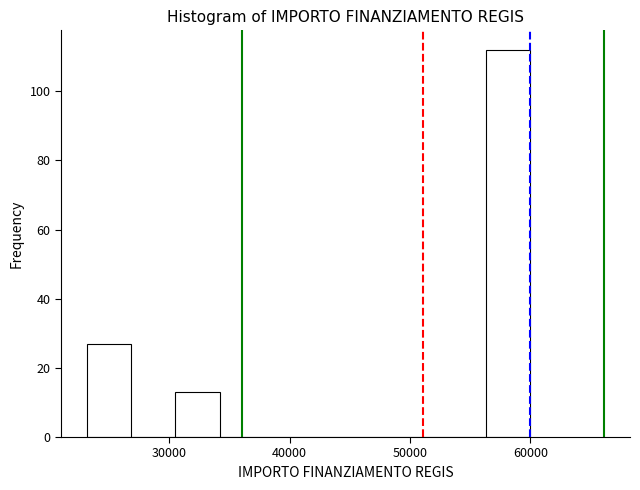

Read against the x-axis, roughly where is the centre of the tallest bar?

58000